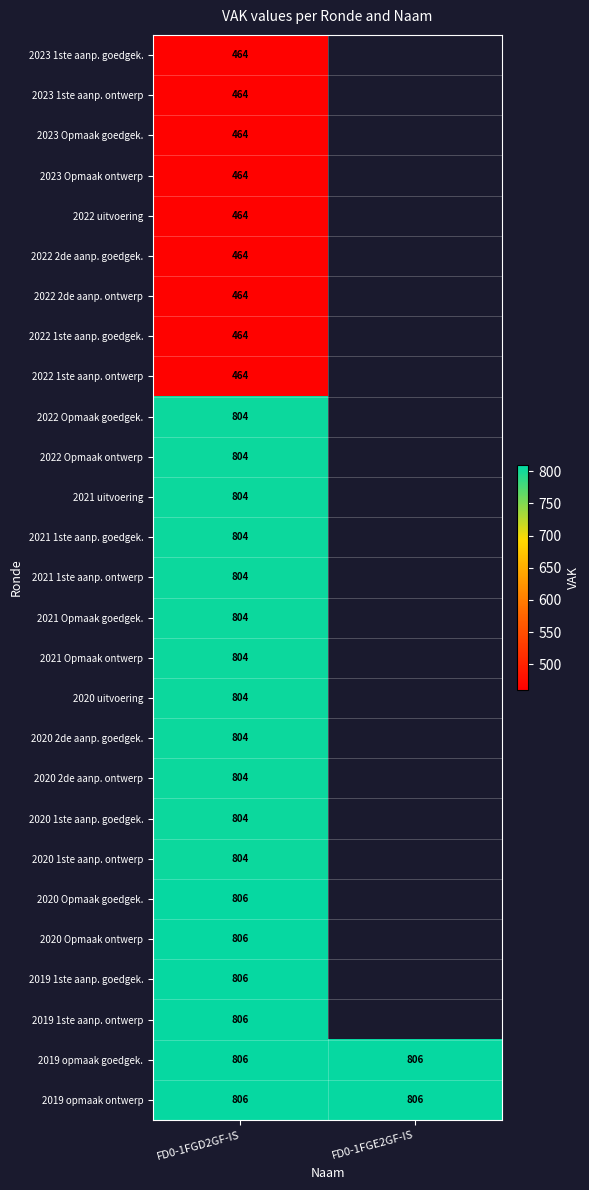

What is the total value across all series at FD0-1FGD2GF-IS?

18660